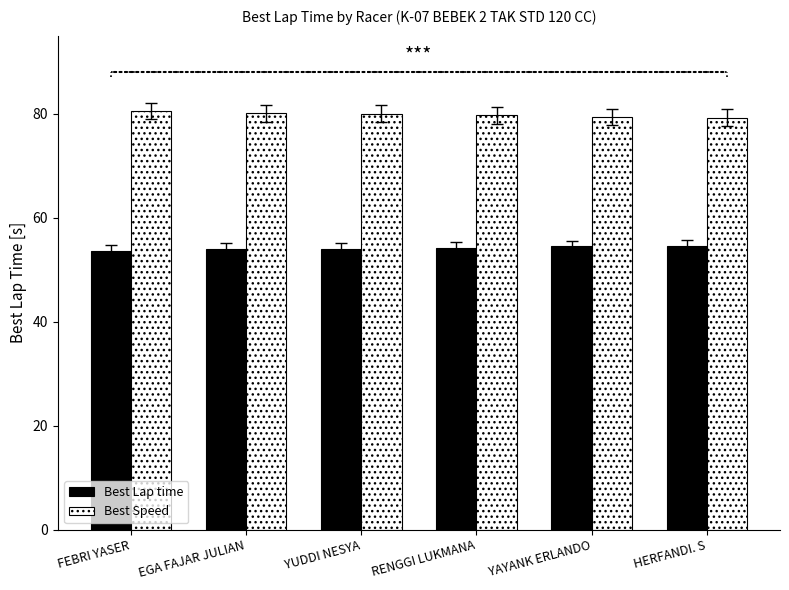

What is the label of the 4th bar from the left?

RENGGI LUKMANA